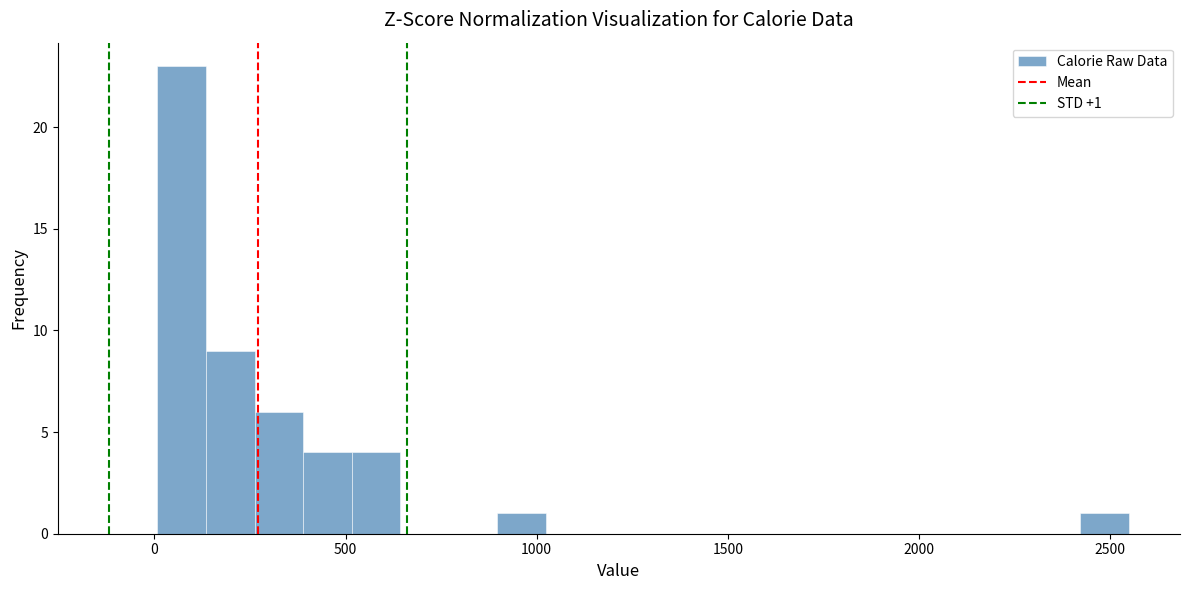

Read against the x-axis, roughly where is the centre of the tallest bar?

50